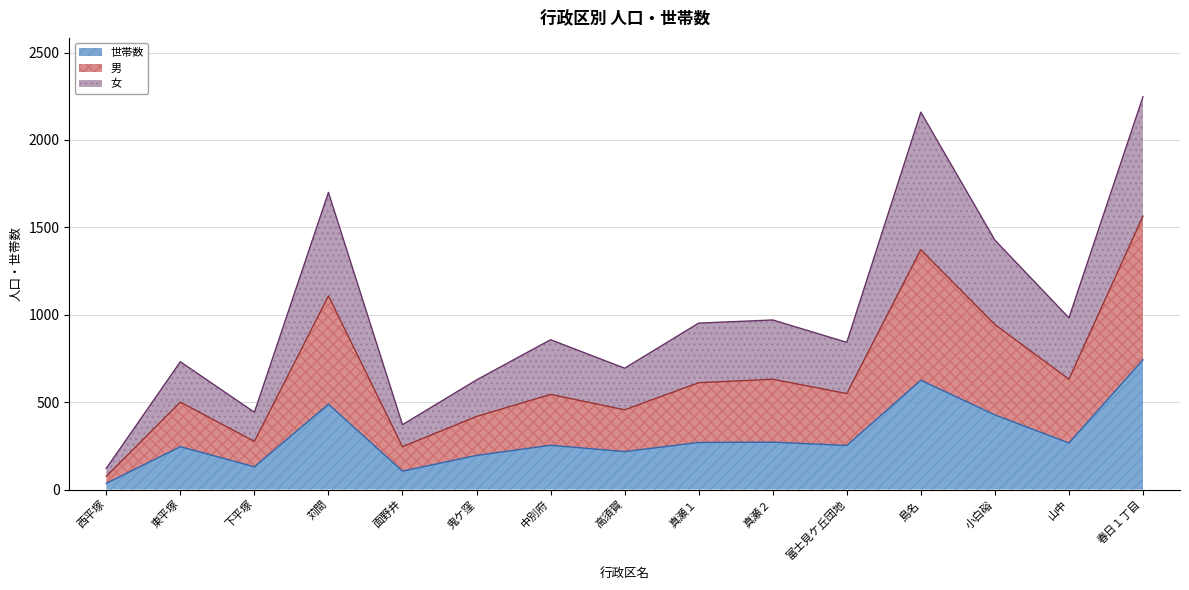

What is the highest value of the 世帯数 series?

742